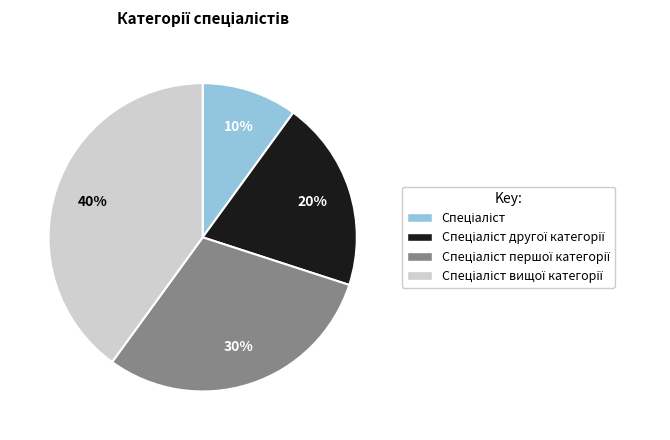

To the nearest percent, what is the average slice percentage?

25%